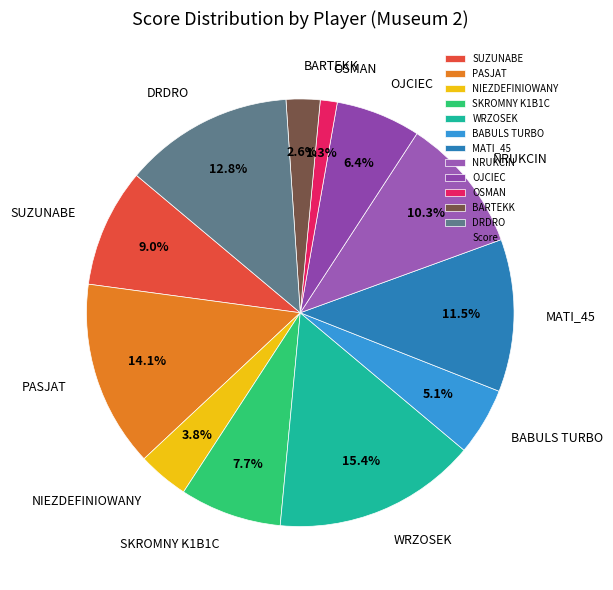

To the nearest percent, what percentage of the pie is SKROMNY K1B1C?

8%